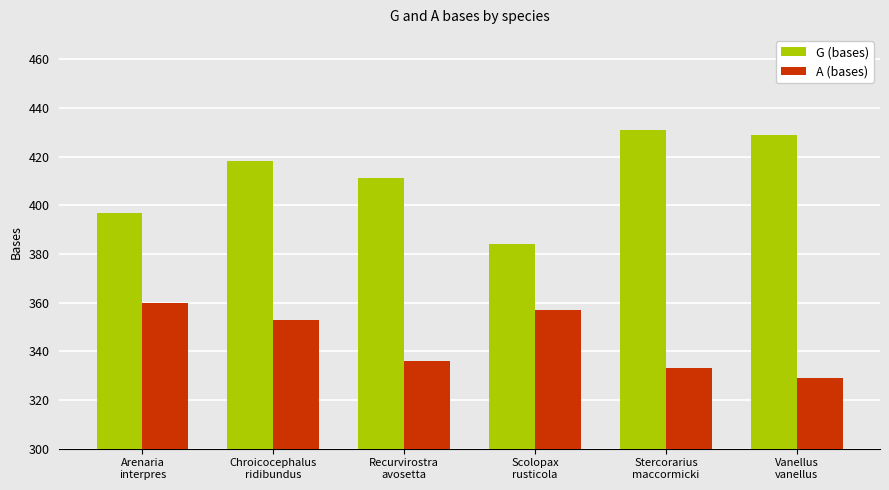

The value of A (bases) at Chroicocephalus
ridibundus is 559. True or false?

False